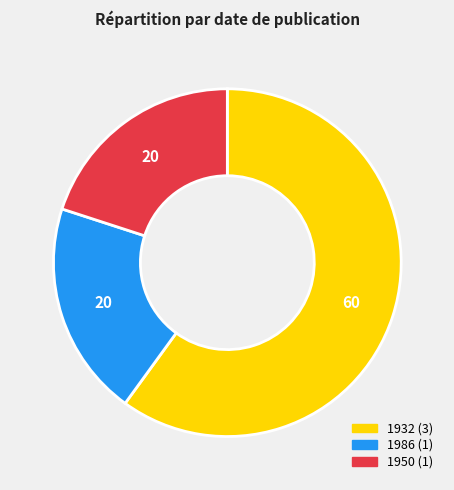

Is there any slice that represents more than half of the pie?

Yes